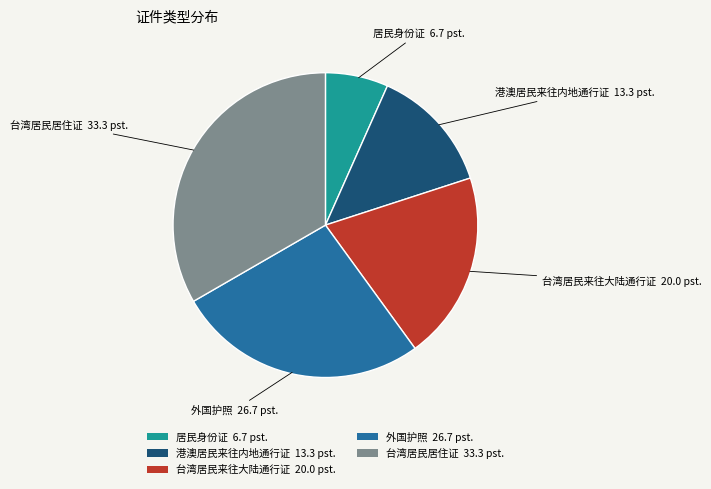

Which has a higher value, 台湾居民来往大陆通行证 20.0 pst. or 台湾居民居住证 33.3 pst.?

台湾居民居住证 33.3 pst.